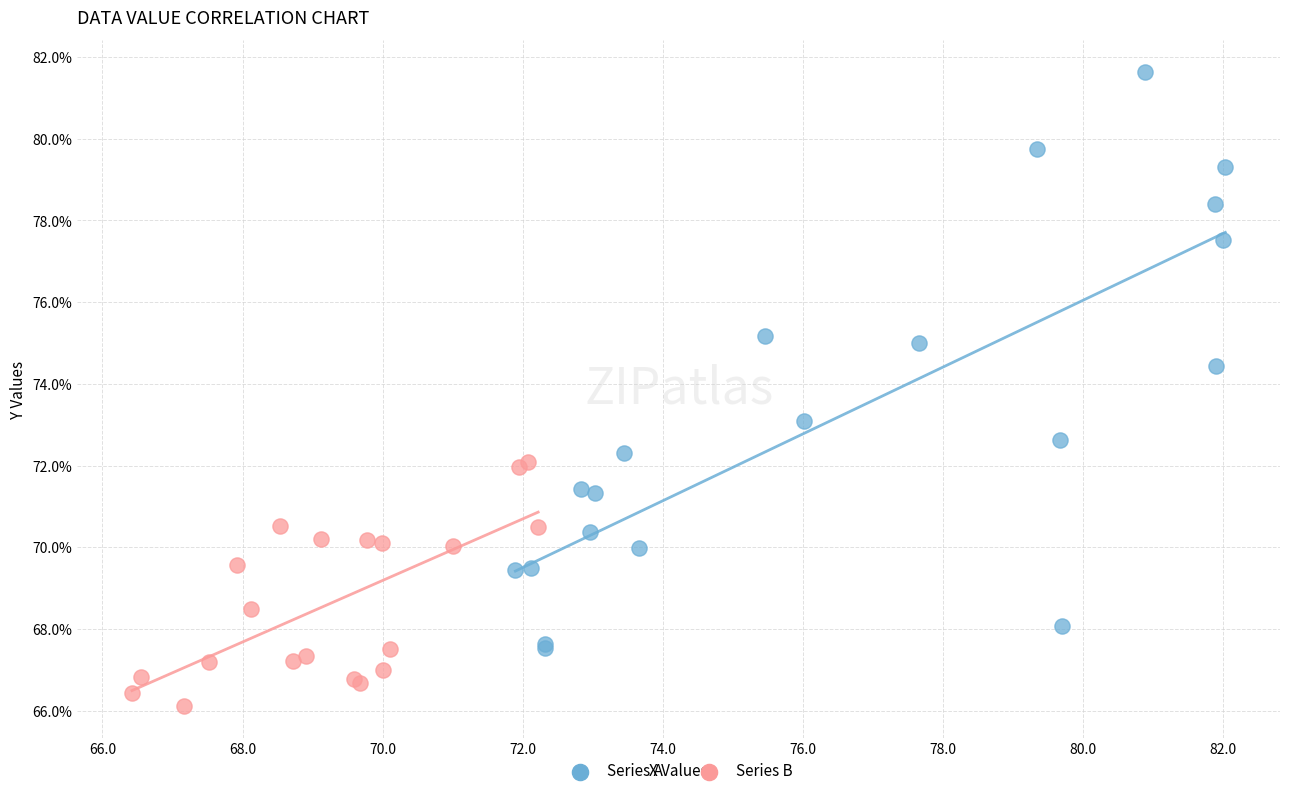

Which series reaches the maximum Y coordinate?

Series A